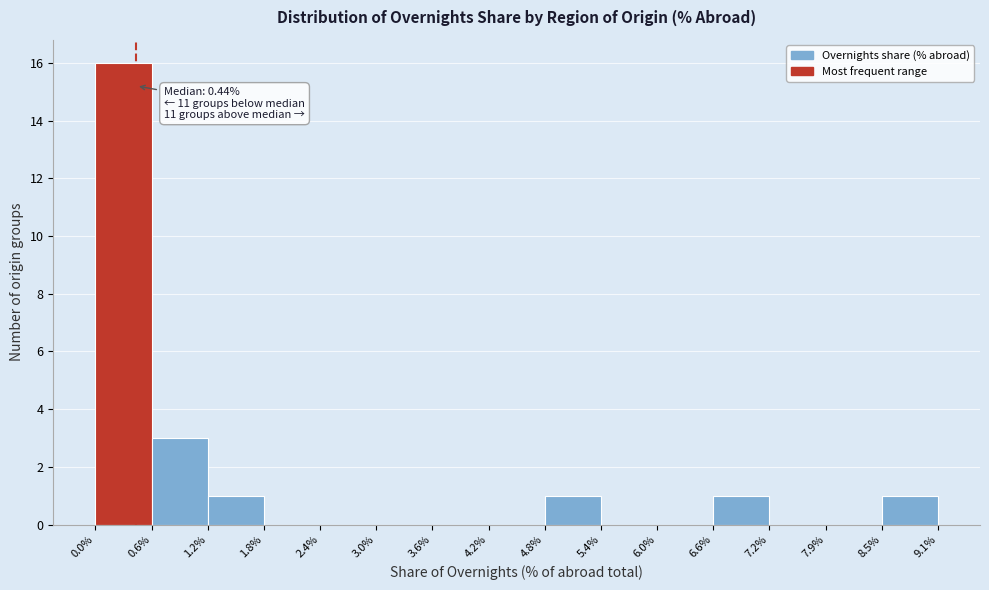

Over which range of the x-axis is the bar tallest?

0.0% to 0.6%